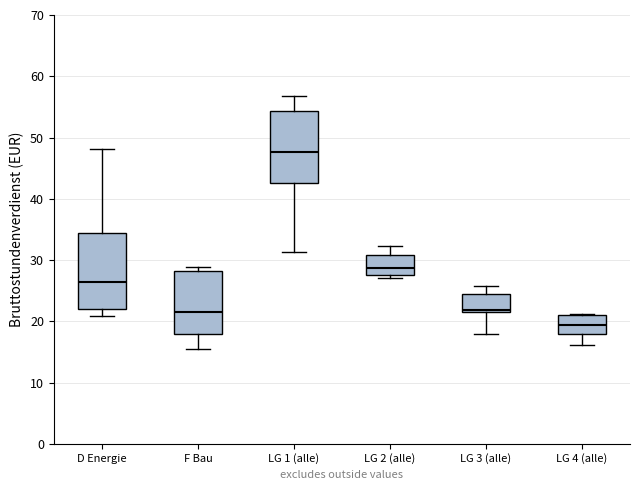

Reading left to right, transcribe this box plot: for each box, give where its median line is, the range the box spans, and where its two whiskers end, as read against the y-axis. The values are not printed on the chart, so give them approximately, as read against the axis.

D Energie: median 26, box 22 to 34, whiskers 21 to 48
F Bau: median 22, box 18 to 28, whiskers 16 to 29
LG 1 (alle): median 48, box 43 to 54, whiskers 31 to 57
LG 2 (alle): median 29, box 28 to 31, whiskers 27 to 32
LG 3 (alle): median 22 (just above the box's lower edge), box 22 to 24, whiskers 18 to 26
LG 4 (alle): median 19, box 18 to 21, whiskers 16 to 21